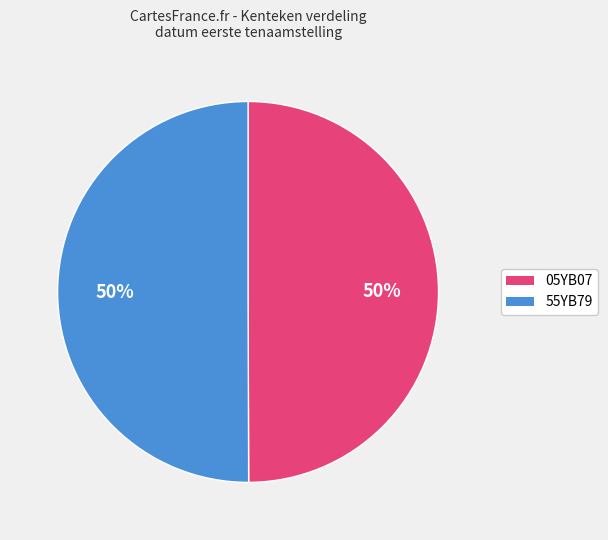

Combined, do 55YB79 and 05YB07 account for over 50%?

Yes